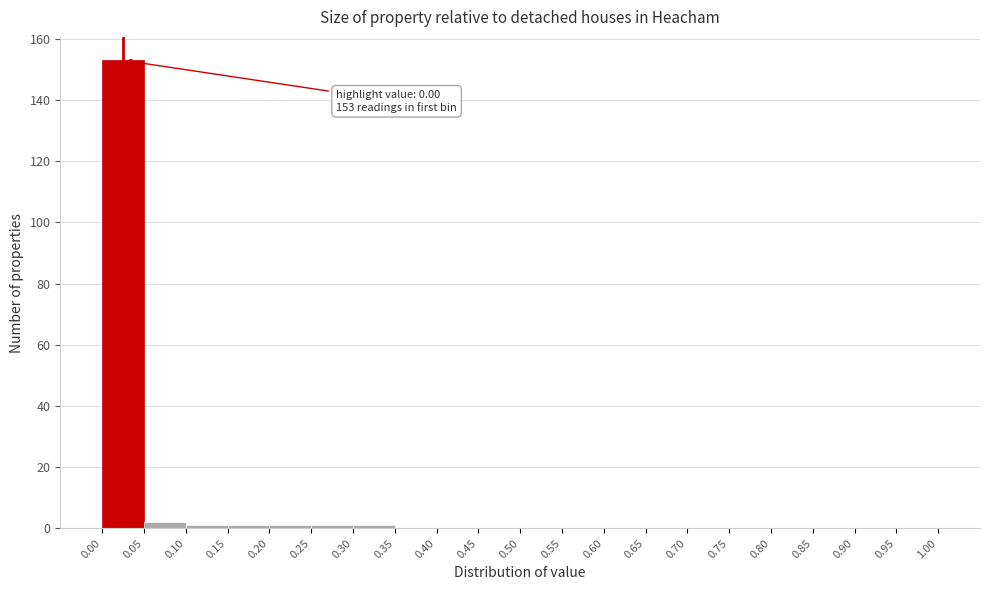

Which range on the x-axis has the tallest bar?

0.00 to 0.05